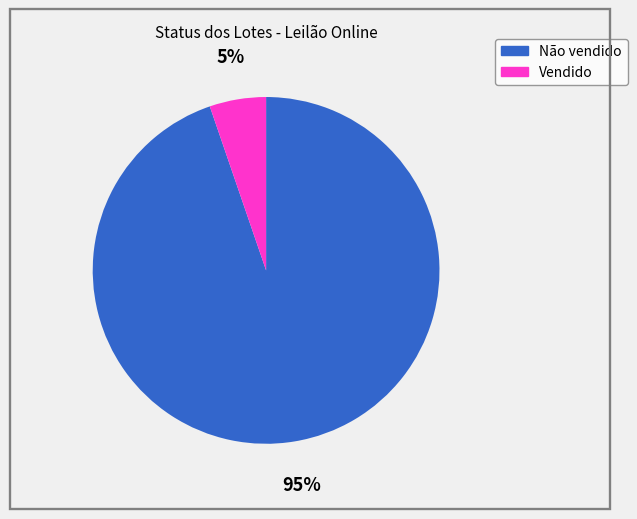

Is it true that Não vendido is 99% of the pie?

False